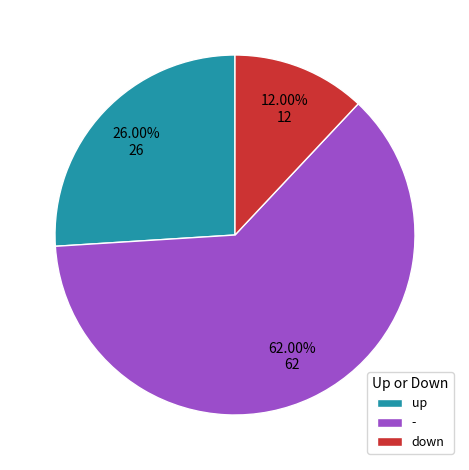

To the nearest percent, what is the difference between the largest and smallest slice percentages?

50%